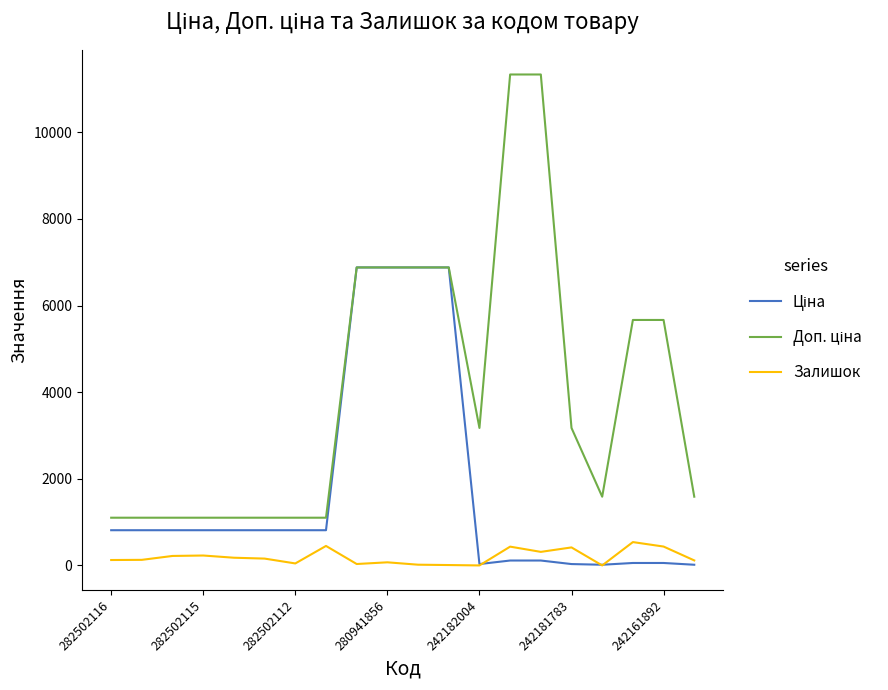

What is the maximum value for Залишок?

539.0